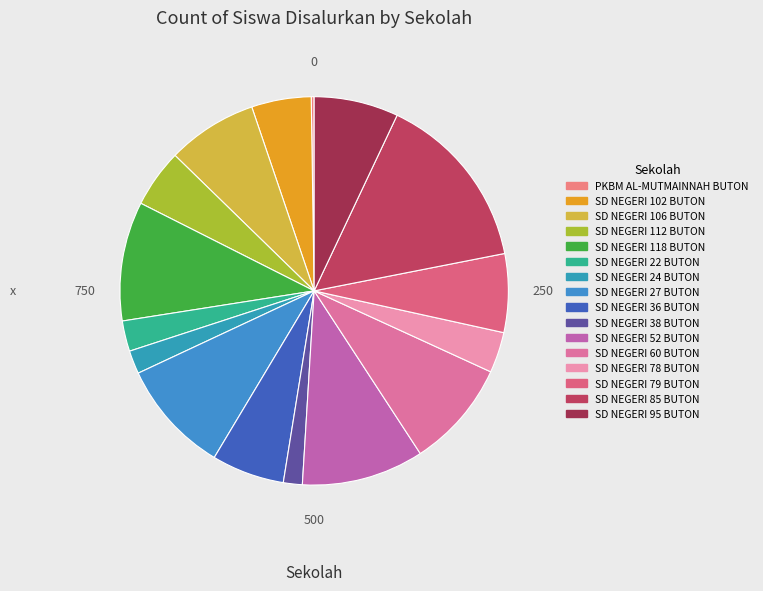

Count the number of slices in the pie.

16